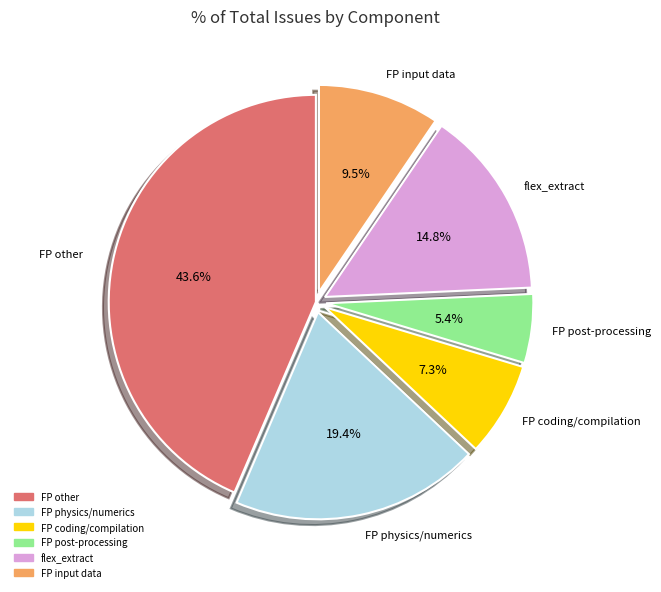

Does any single category account for the majority?

No